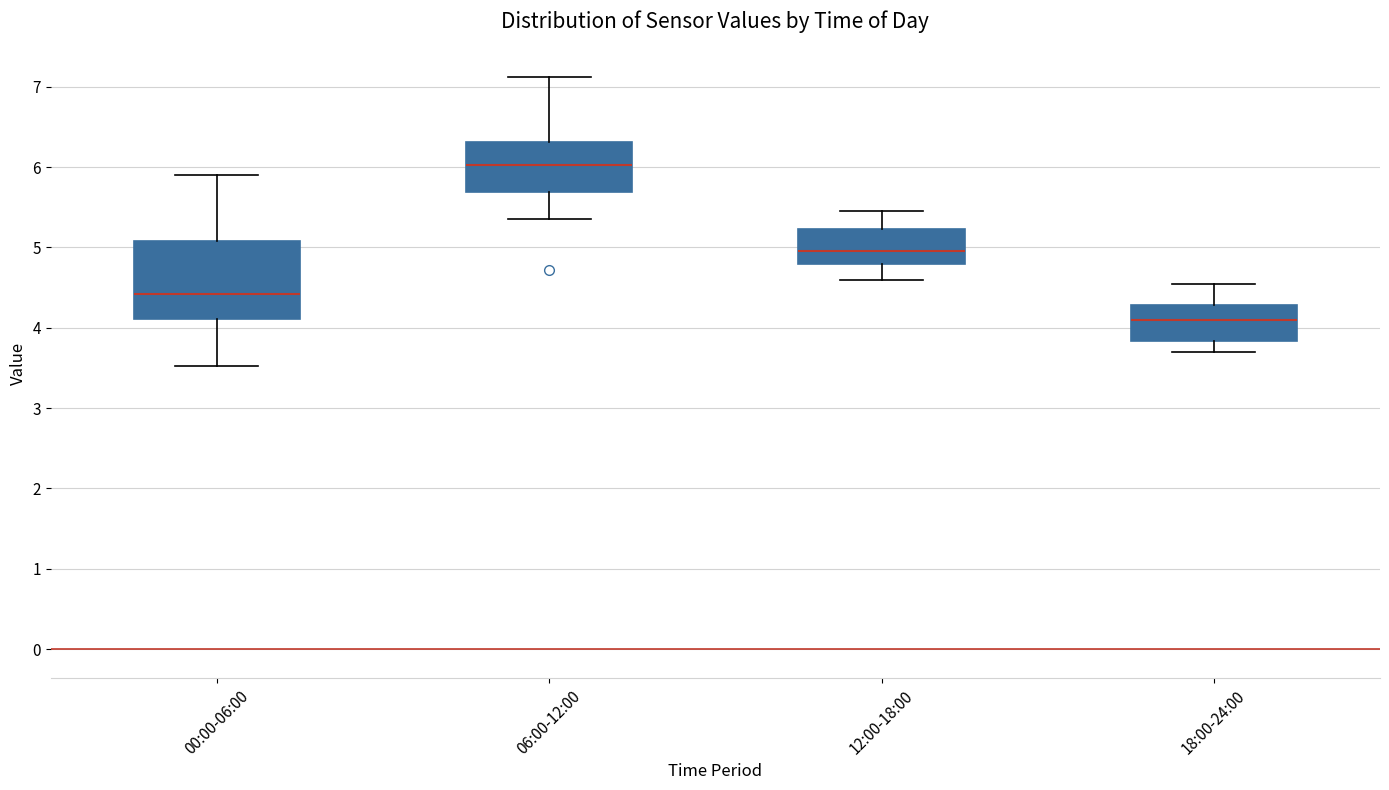

Which box's median line is the lowest?

18:00-24:00